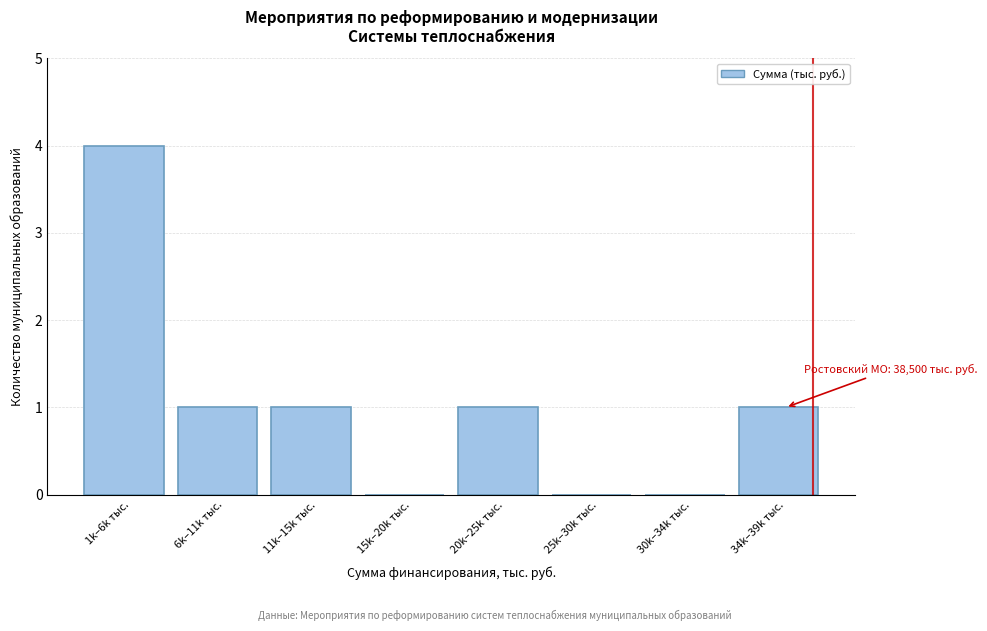

Reading left to right, extract all data points from this chart.

1k–6k тыс.=4	6k–11k тыс.=1	11k–15k тыс.=1	15k–20k тыс.=0	20k–25k тыс.=1	25k–30k тыс.=0	30k–34k тыс.=0	34k–39k тыс.=1